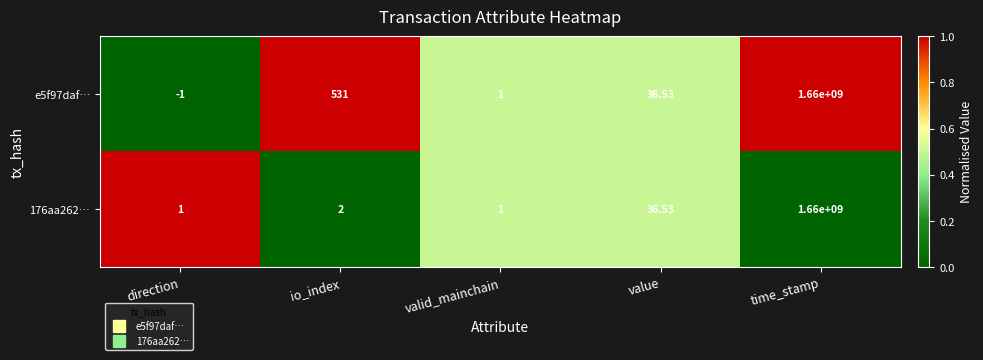

At how many categories does at least one series exceed 0?

5